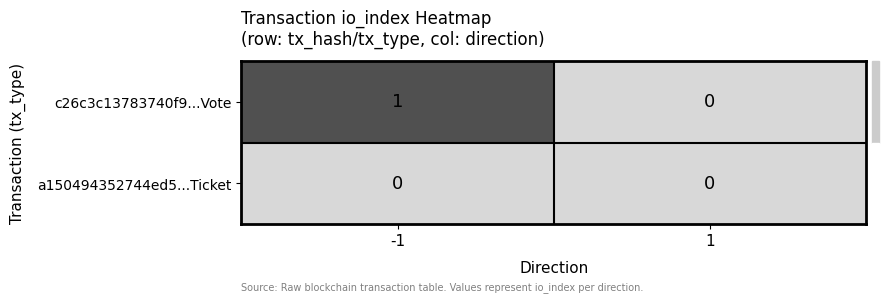

Rank the series by their average value, from highest to lowest.

c26c3c13783740f9...Vote, a150494352744ed5...Ticket